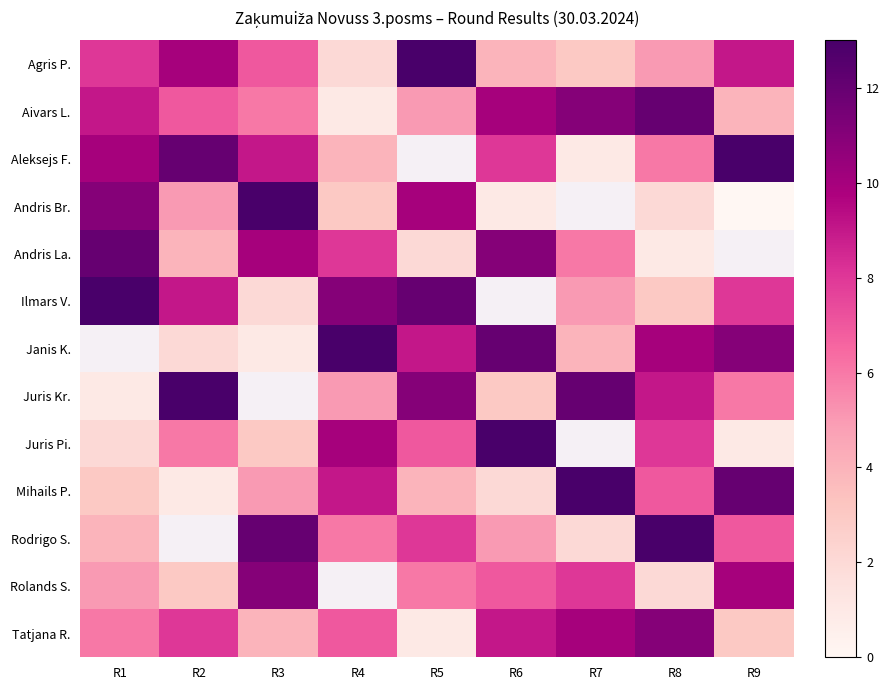

At R8, list the series in order from largest to smallest.

Rodrigo S., Aivars L., Tatjana R., Janis K., Juris Kr., Juris Pi., Mihails P., Aleksejs F., Agris P., Ilmars V., Andris Br., Rolands S., Andris La.